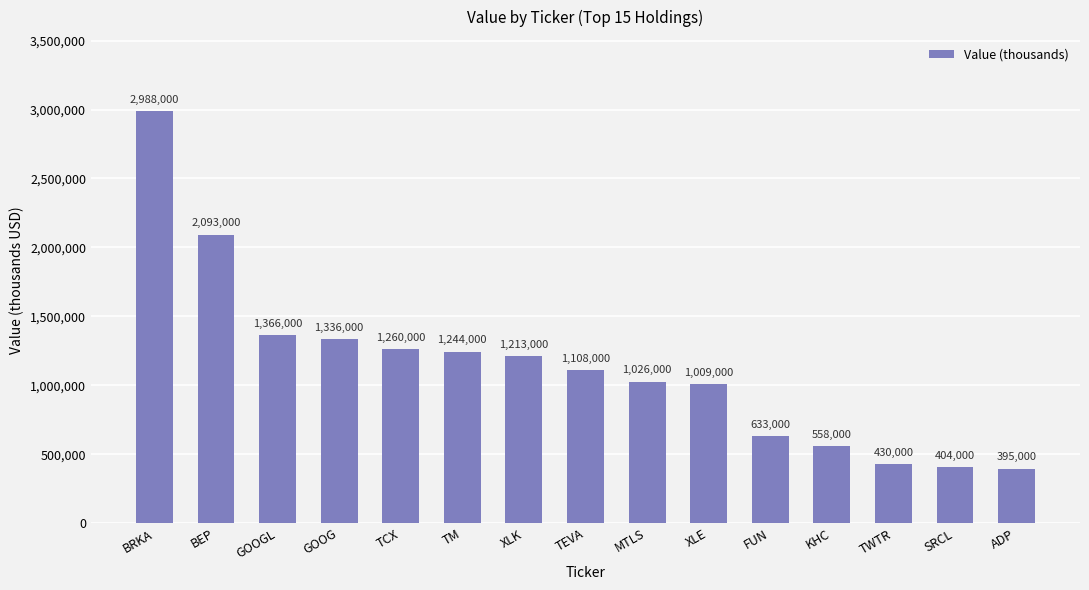

Count the number of data series in this chart.

1